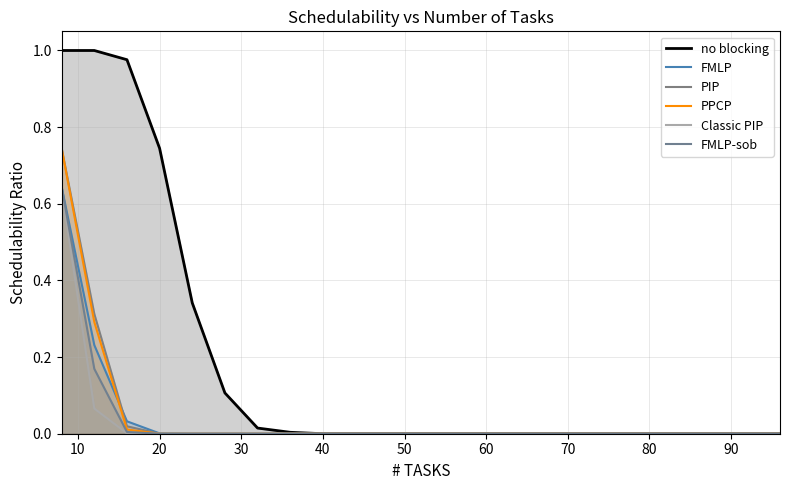

Which series has the largest total across all categories?

no blocking